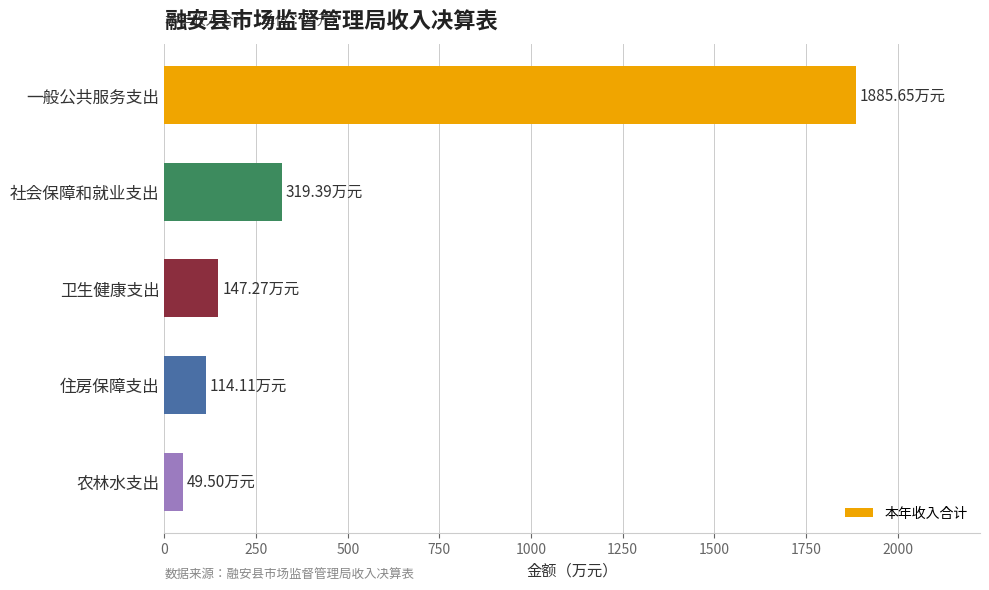

What is the average value?

503.2